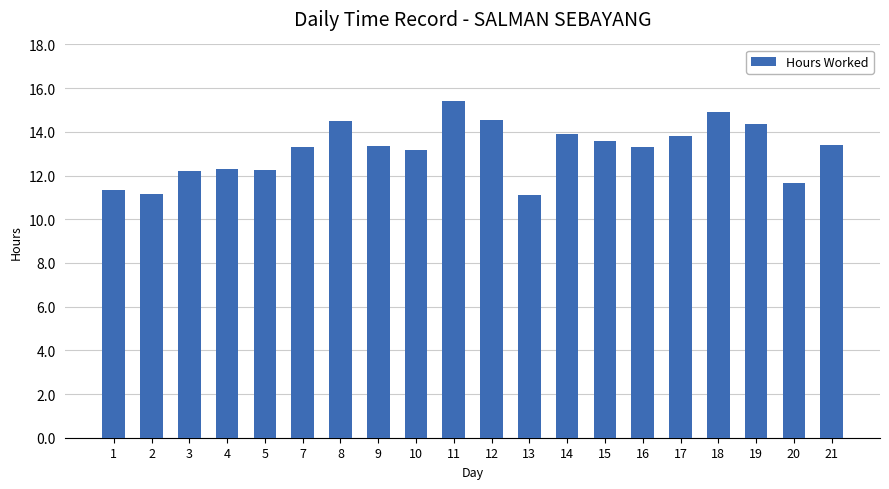

Count the number of data series in this chart.

1